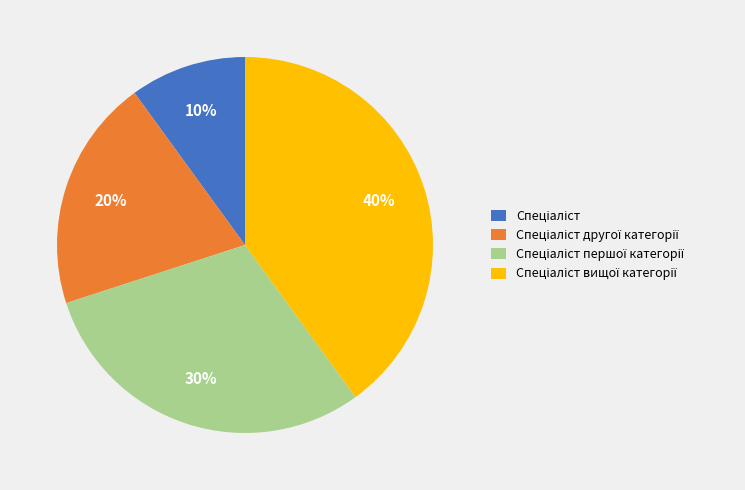

Count the number of slices in the pie.

4